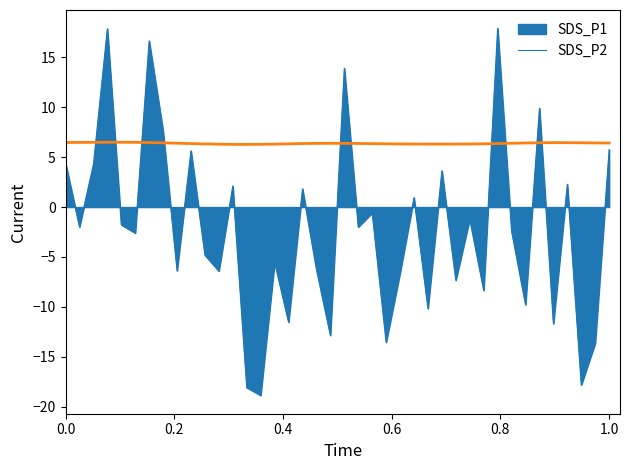

Does the chart display data point markers on the line(s)?

No